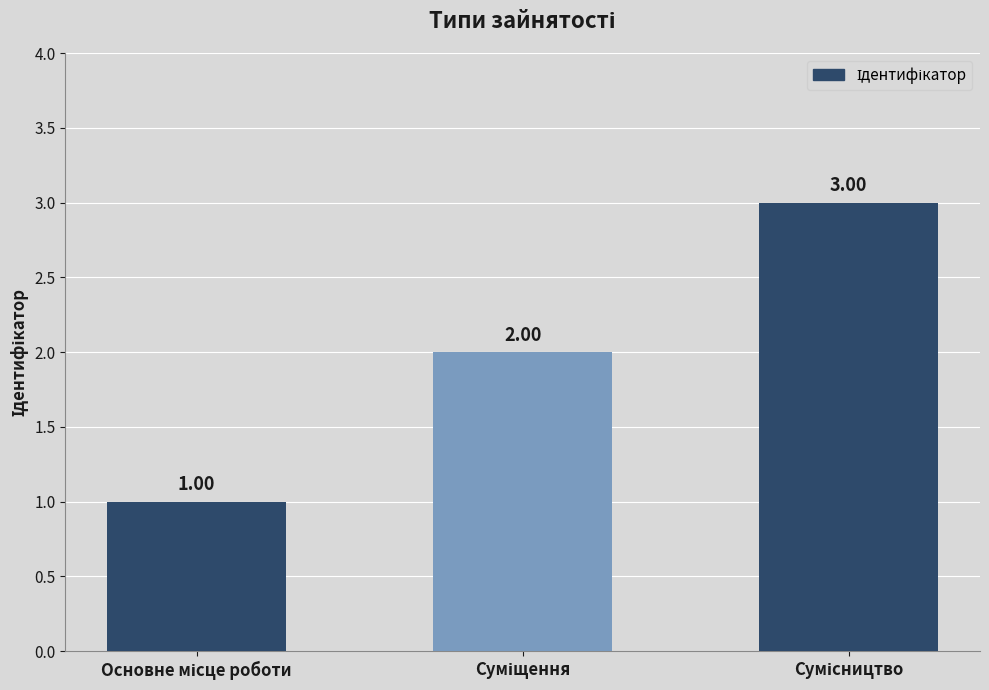

How many bars are there in total?

3